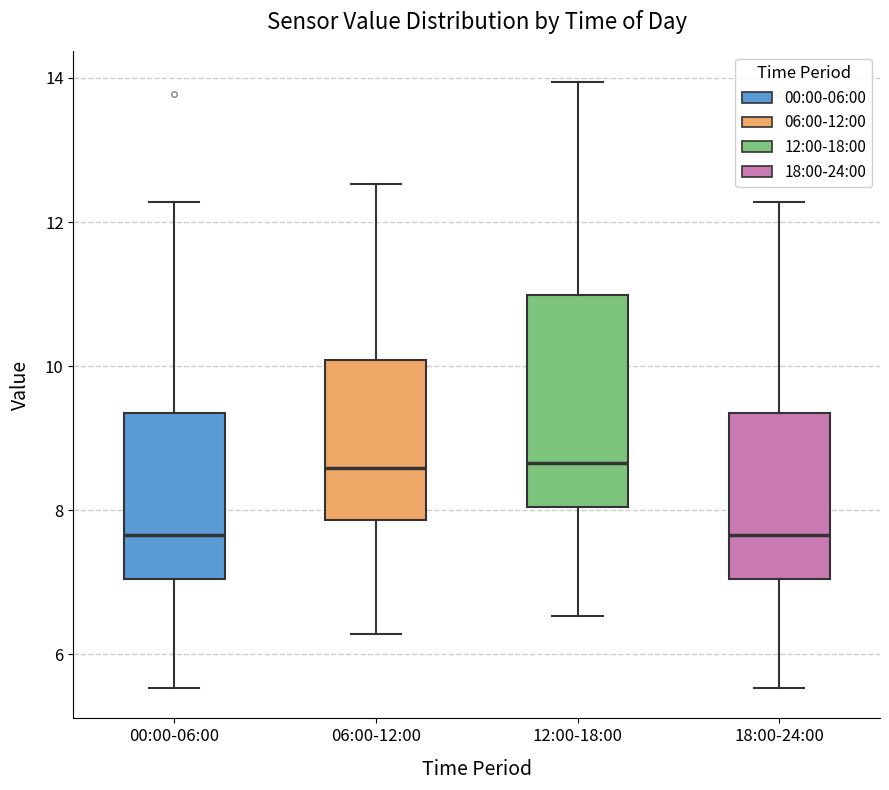

Reading left to right, read every box against the y-axis: the position of its median line, the range the box covers, and the ends of its whiskers. The values are not printed on the chart, so give them approximately, as read against the axis.

00:00-06:00: median 7.6, box 7.0 to 9.4, whiskers 5.6 to 12.2
06:00-12:00: median 8.6, box 7.8 to 10.0, whiskers 6.2 to 12.6
12:00-18:00: median 8.6, box 8.0 to 11.0, whiskers 6.6 to 14.0
18:00-24:00: median 7.6, box 7.0 to 9.4, whiskers 5.6 to 12.2